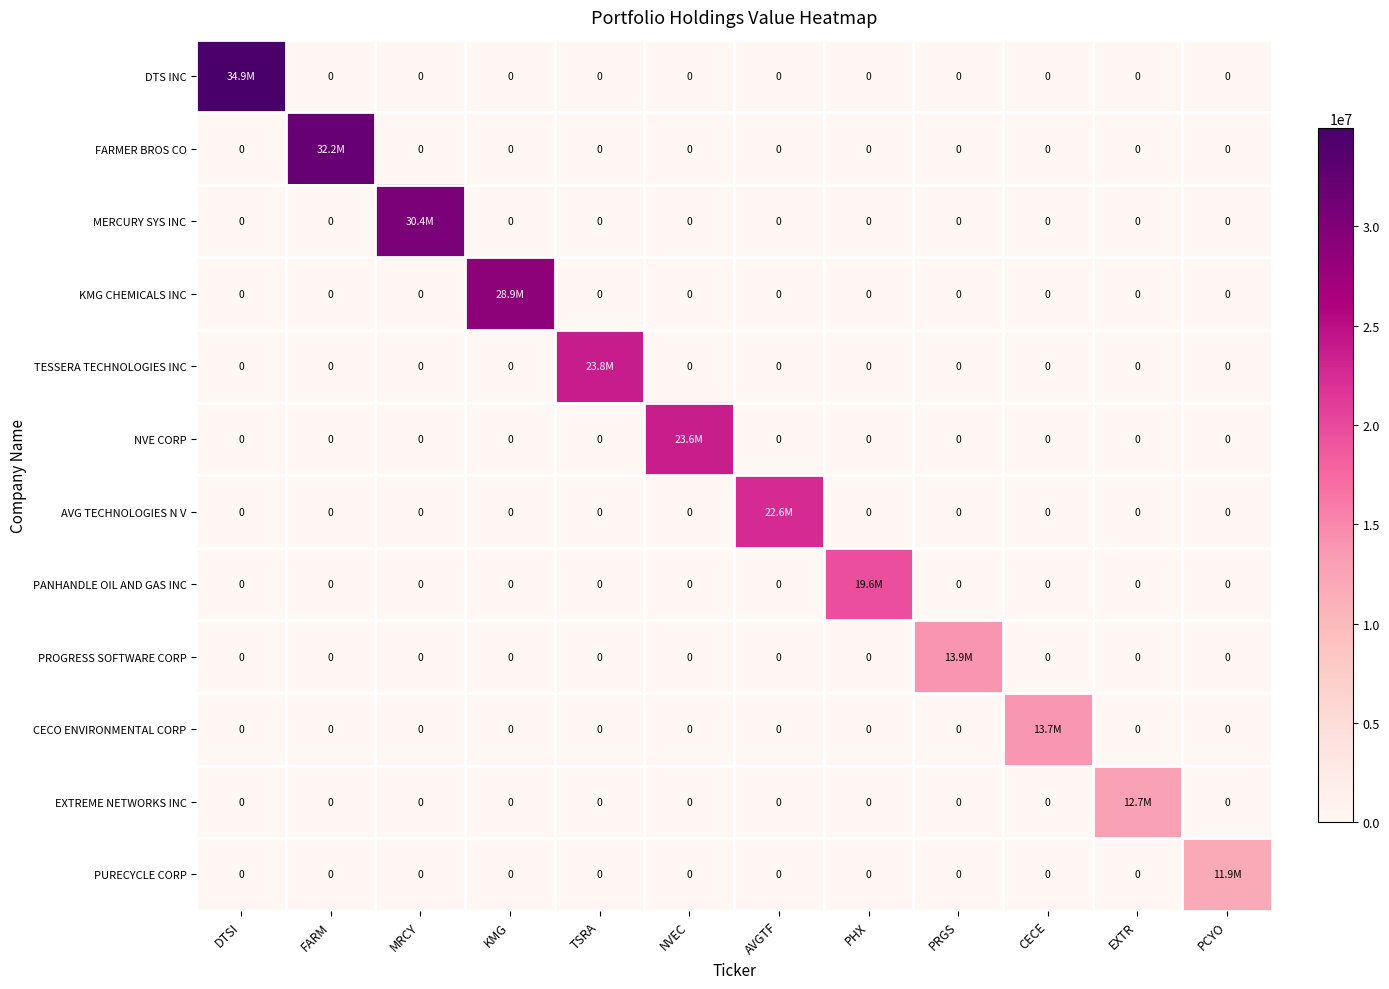

Which series has the largest total across all categories?

DTS INC